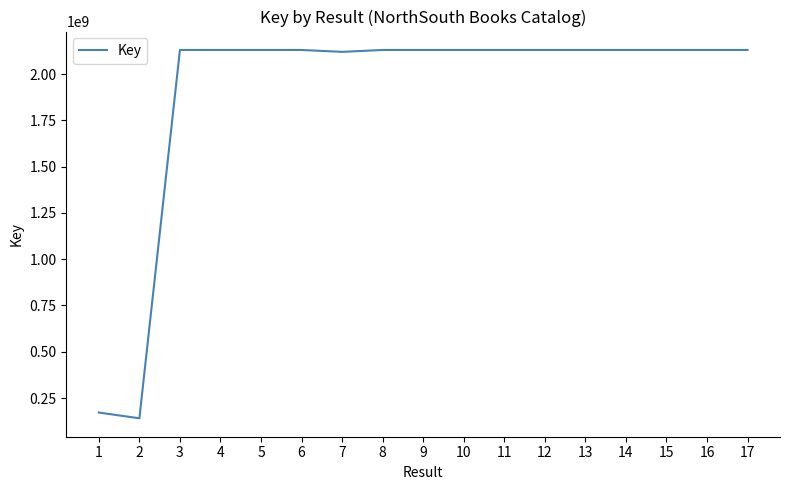

The value at 13 is 2130400769. True or false?

True